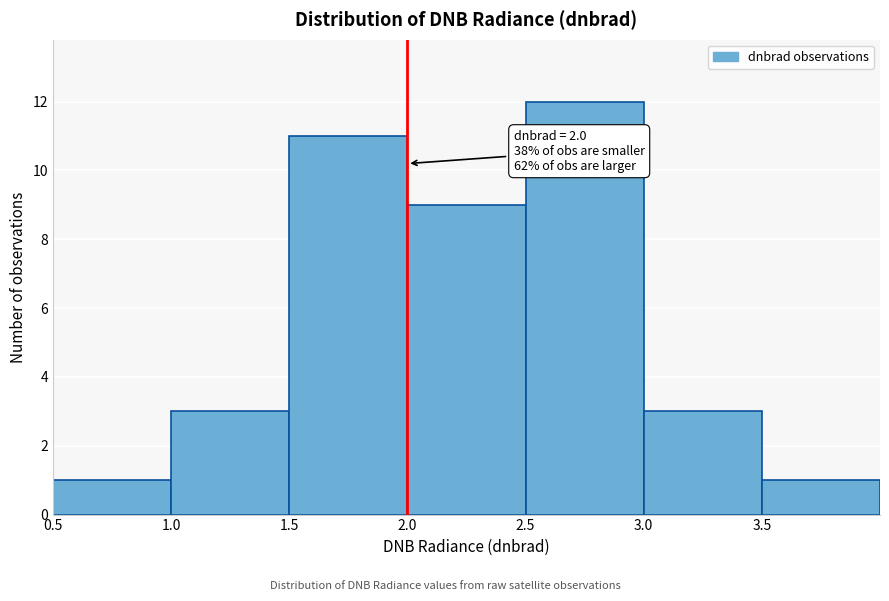

Over which range of the x-axis is the bar tallest?

2.5 to 3.0